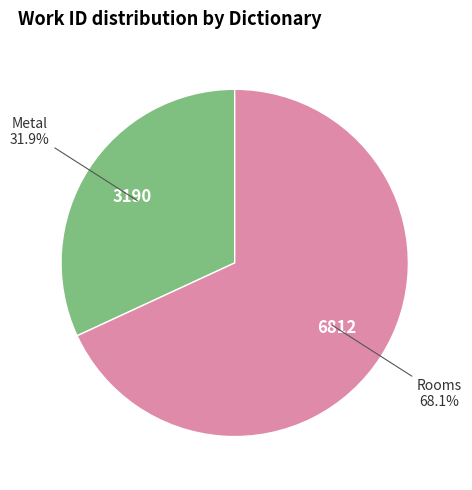

How many slices are in this pie chart?

2